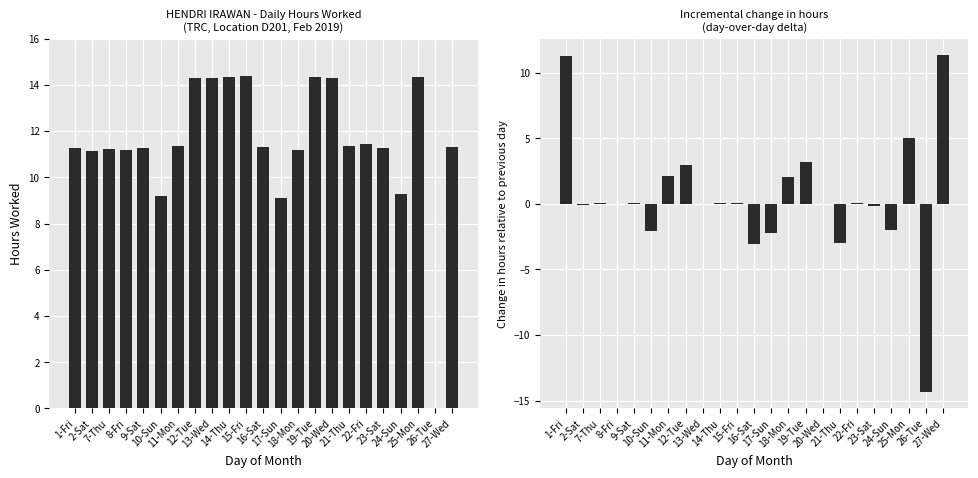

Rank the series by their maximum value, from lowest to highest.

Incremental Change, Hours Worked